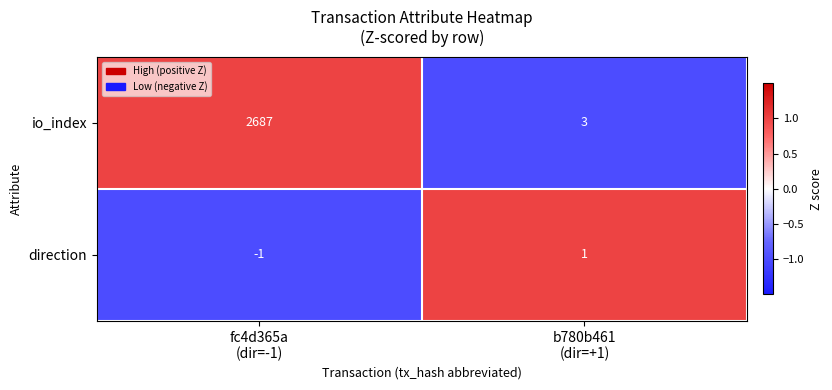

How many series are shown in this chart?

2